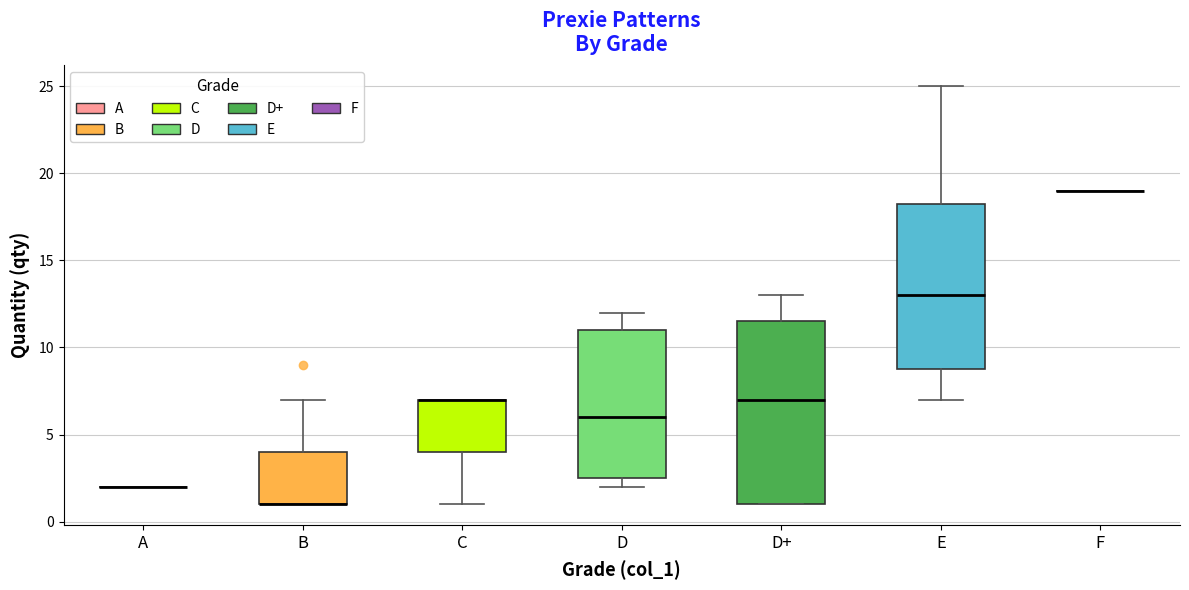

Reading left to right, read every box against the y-axis: the position of its median line, the range the box covers, and the ends of its whiskers. The values are not printed on the chart, so give them approximately, as read against the axis.

A: box collapsed to a line at 2.0, whiskers 2.0 to 2.0
B: median 1.0 (drawn on the box's lower edge), box 1.0 to 4.0, whiskers 1.0 to 7.0
C: median 7.0 (drawn on the box's upper edge), box 4.0 to 7.0, whiskers 1.0 to 7.0
D: median 6.0, box 2.5 to 11.0, whiskers 2.0 to 12.0
D+: median 7.0, box 1.0 to 11.5, whiskers 1.0 to 13.0
E: median 13.0, box 9.0 to 18.5, whiskers 7.0 to 25.0
F: box collapsed to a line at 19.0, whiskers 19.0 to 19.0